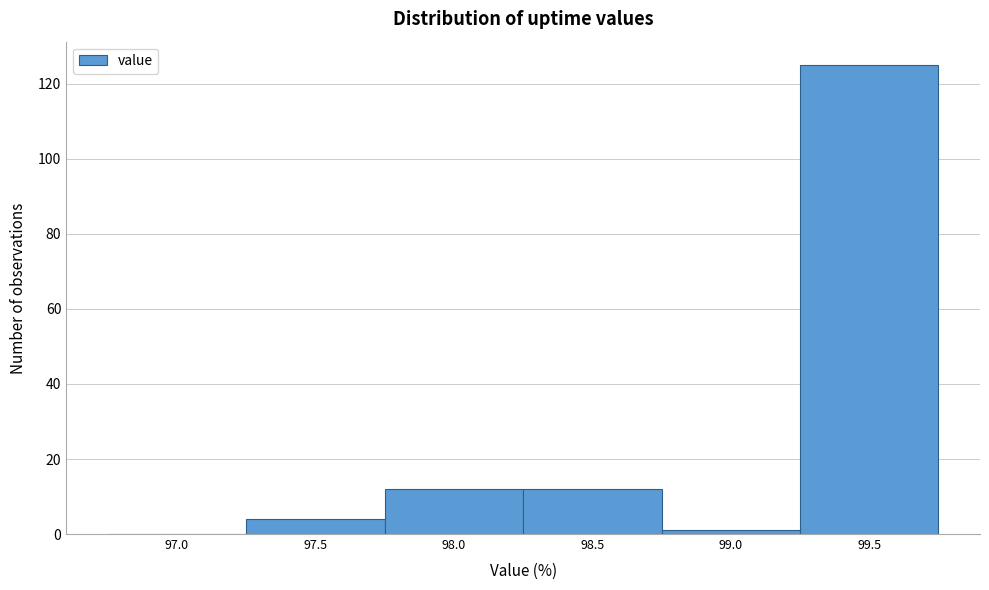

Reading left to right, extract all data points from this chart.

97.0=0	97.5=4	98.0=12	98.5=12	99.0=1	99.5=125